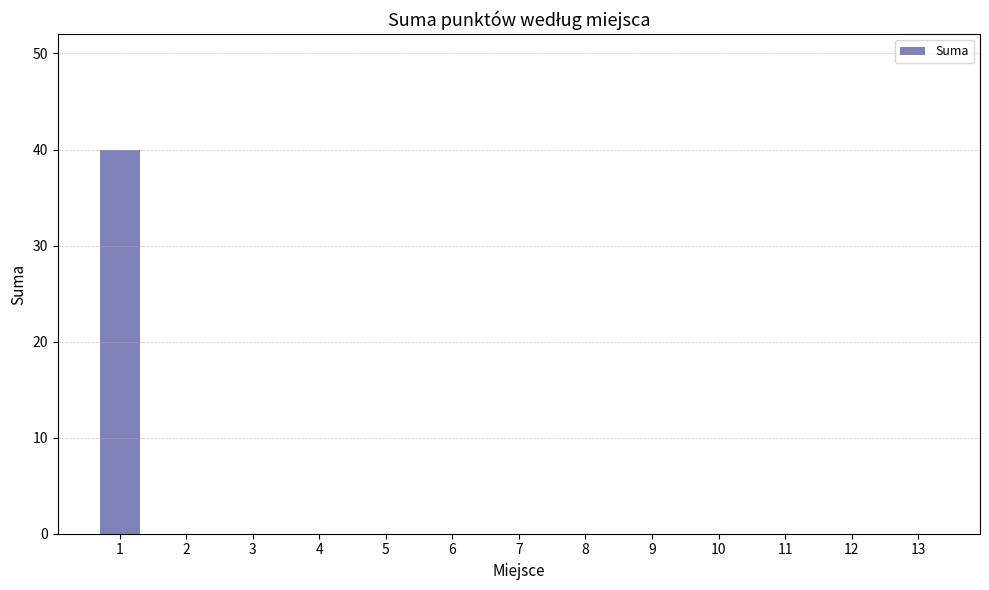

At which category does the chart reach its peak across all series?

1